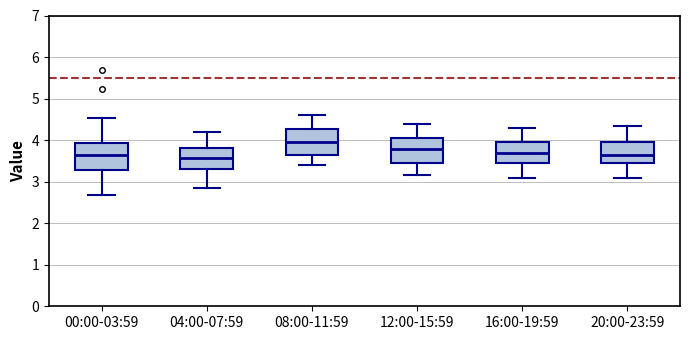

Where does the median line of the box for 16:00-19:59 sit on the y-axis? The values are not printed on the chart, so give them approximately, as read against the axis.

3.7